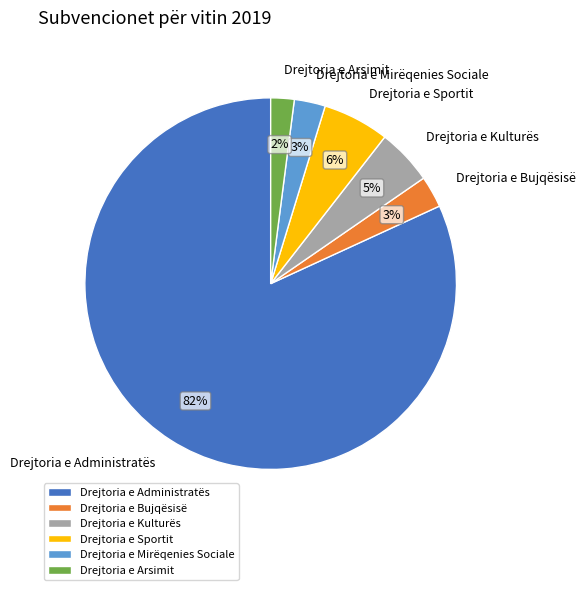

Do Drejtoria e Administratës and Drejtoria e Sportit together represent more than half of the pie?

Yes